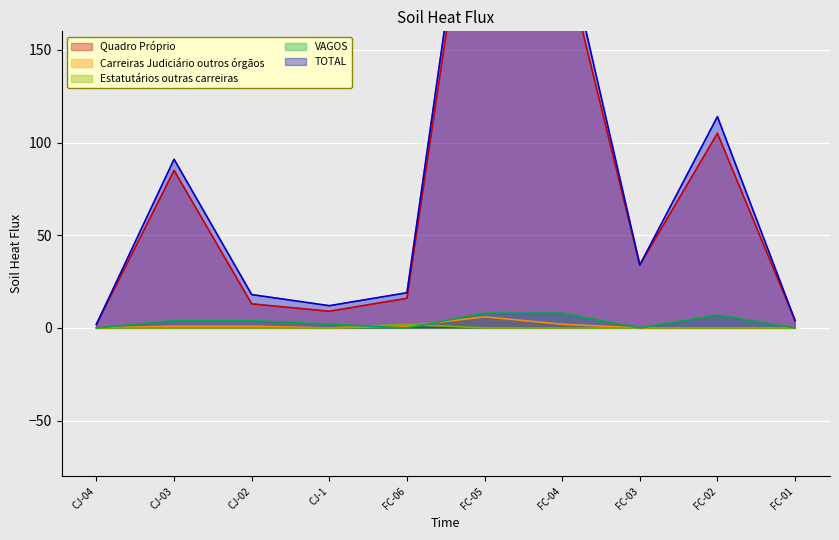

What is the sum of the VAGOS values at FC-04 and FC-02?

15